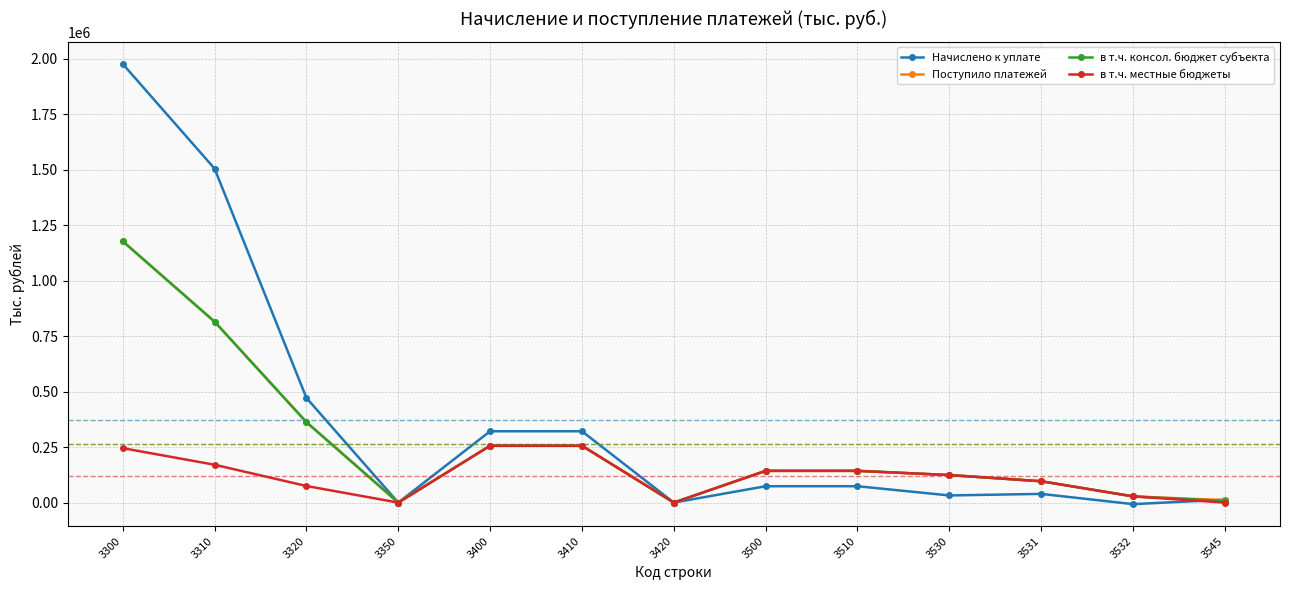

What is the minimum value for Начислено к уплате?

-6992